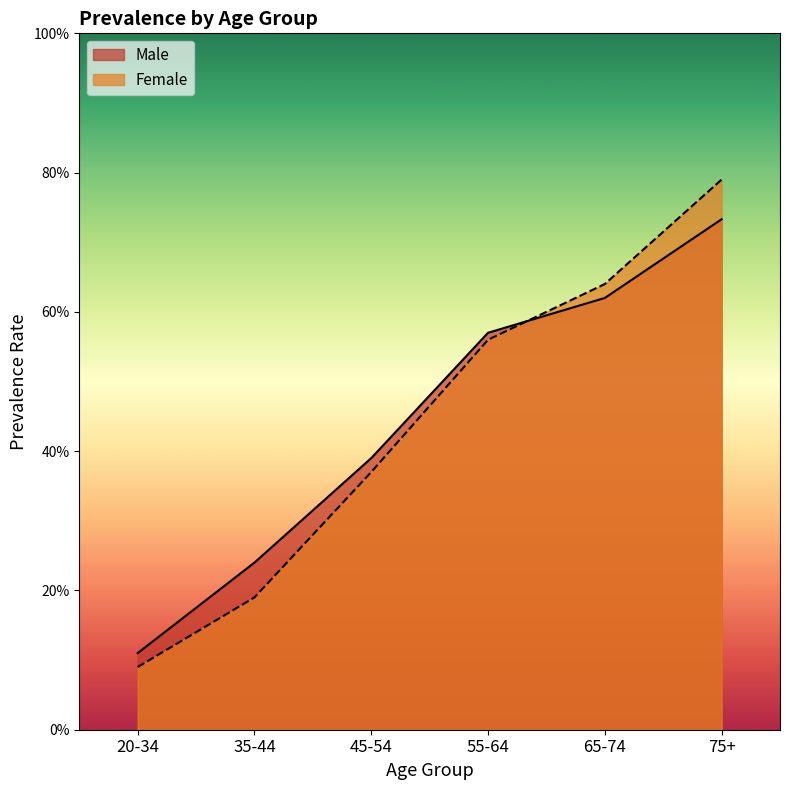

Reading right to left, list all the values displayed in this chart.

Male: 75+=0.7	65-74=0.6	55-64=0.6	45-54=0.4	35-44=0.2	20-34=0.1
Female: 75+=0.8	65-74=0.6	55-64=0.6	45-54=0.4	35-44=0.2	20-34=0.1